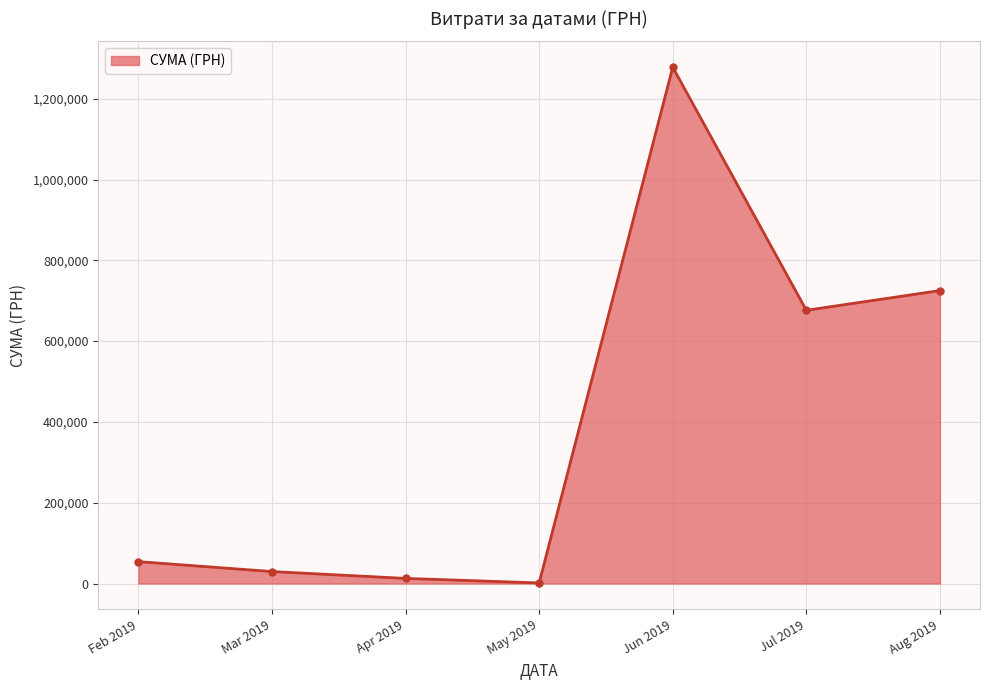

The value at Aug 2019 is 1268555.0. True or false?

False